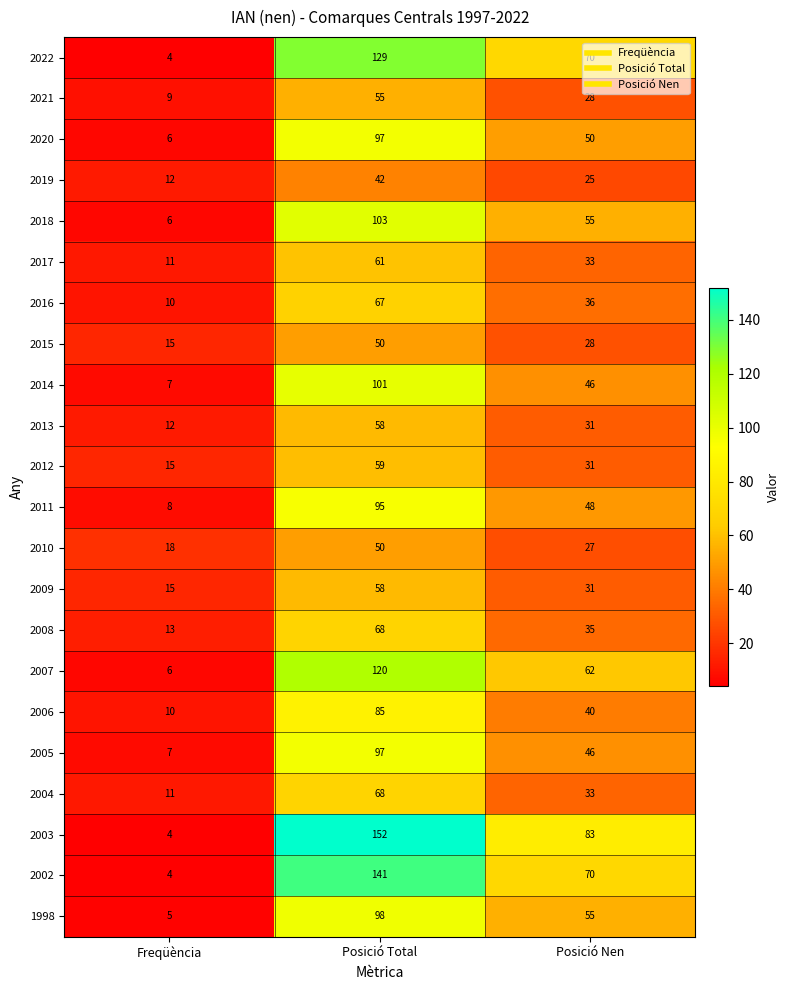

Which series changed the most between Freqüència and Posició Total?

2003